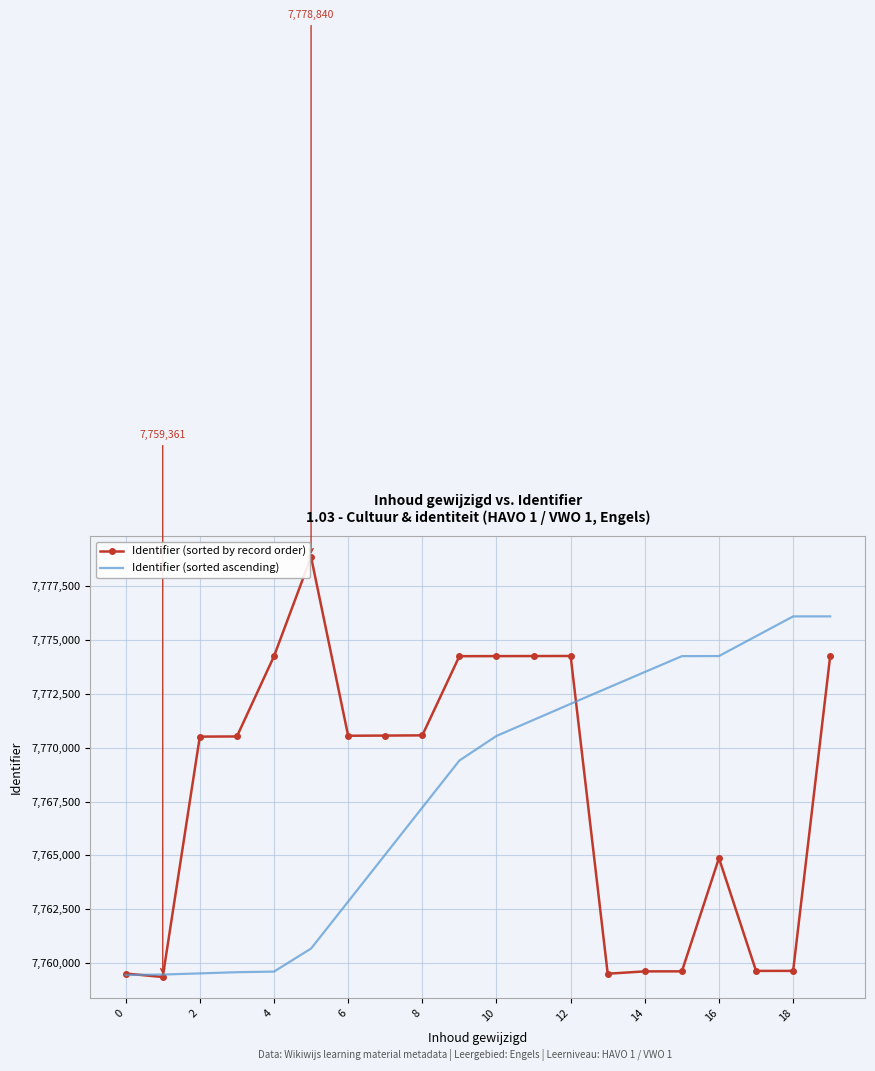

Which series has the widest spread of values?

Identifier (sorted by record order)